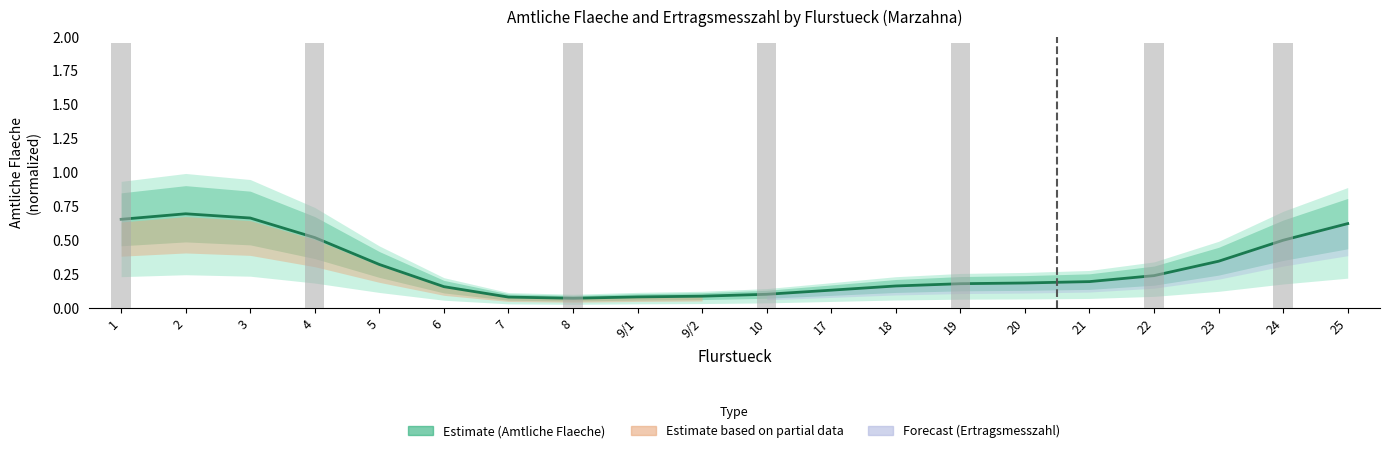

Reading left to right, what are all the values shown in this chart?

1=0.7	2=0.7	3=0.7	4=0.5	5=0.3	6=0.2	7=0.1	8=0.1	9/1=0.1	9/2=0.1	10=0.1	17=0.1	18=0.2	19=0.2	20=0.2	21=0.2	22=0.2	23=0.3	24=0.5	25=0.6